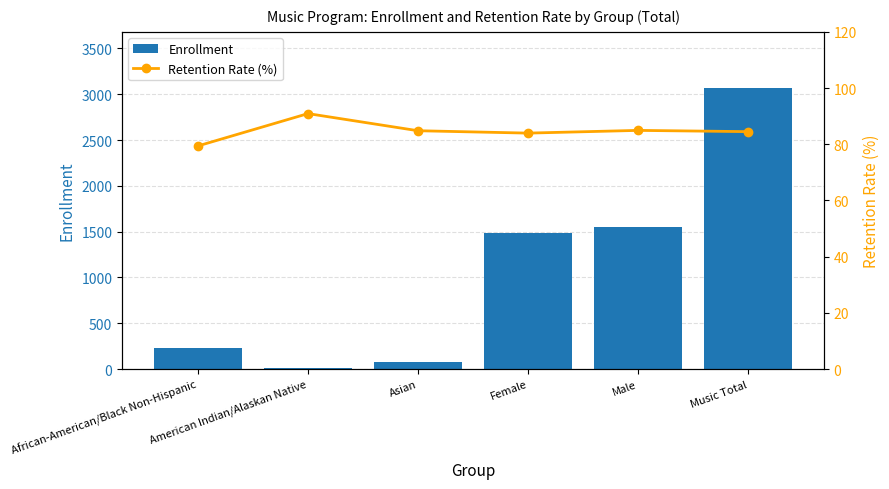

The value of Retention Rate (%) at Male is 84.9. True or false?

True